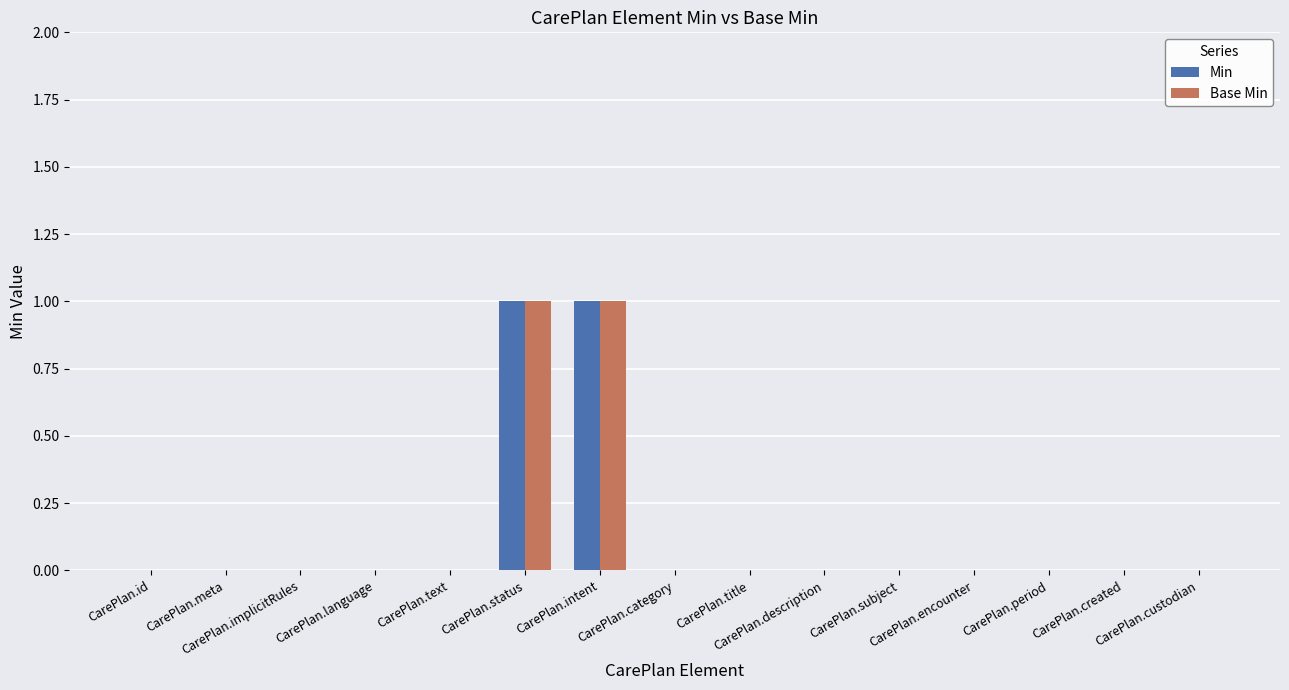

Reading right to left, what are all the values shown in this chart?

Min: 0	0	0	0	0	0	0	0	1	1	0	0	0	0	0
Base Min: 0	0	0	0	0	0	0	0	1	1	0	0	0	0	0